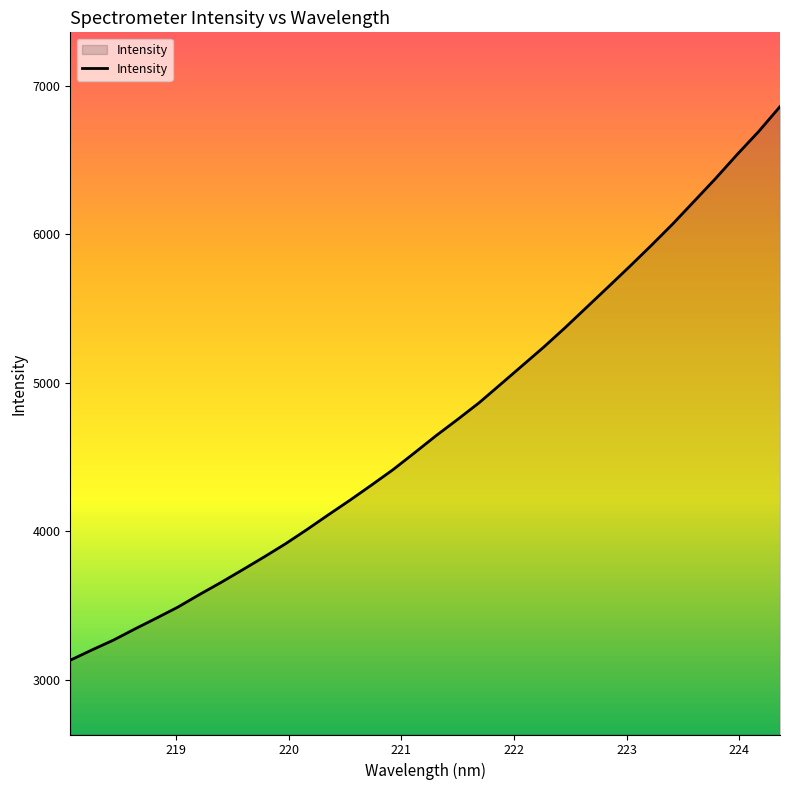

What is the difference between the maximum and minimum values?

3725.6